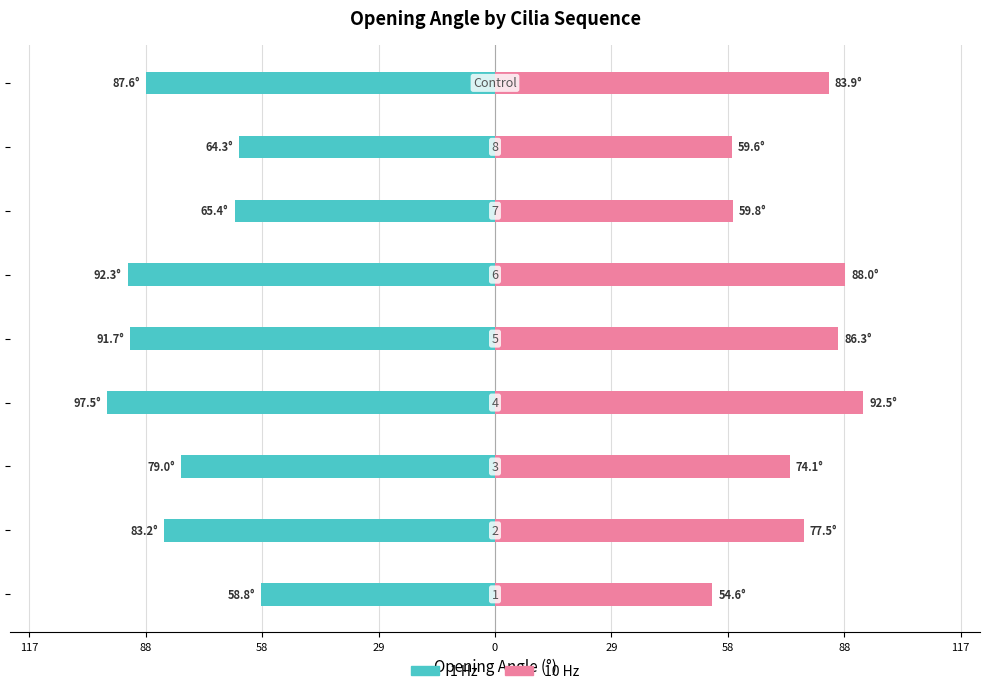

Reading left to right, list all the values displayed in this chart.

10 Hz: 117=54.6	88=77.5	58=74.1	29=92.5	0=86.3	29=88.0	58=59.8	88=59.6	117=83.9
1 Hz: 117=-58.8	88=-83.2	58=-79.0	29=-97.5	0=-91.7	29=-92.3	58=-65.4	88=-64.3	117=-87.6